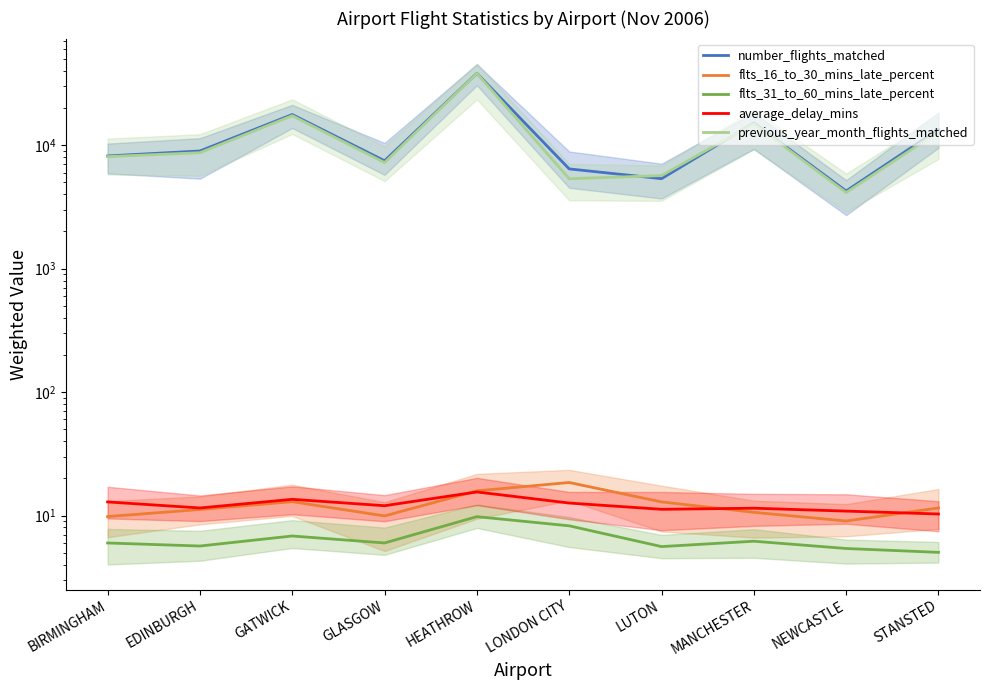

The value of number_flights_matched at STANSTED is 23051.7. True or false?

False